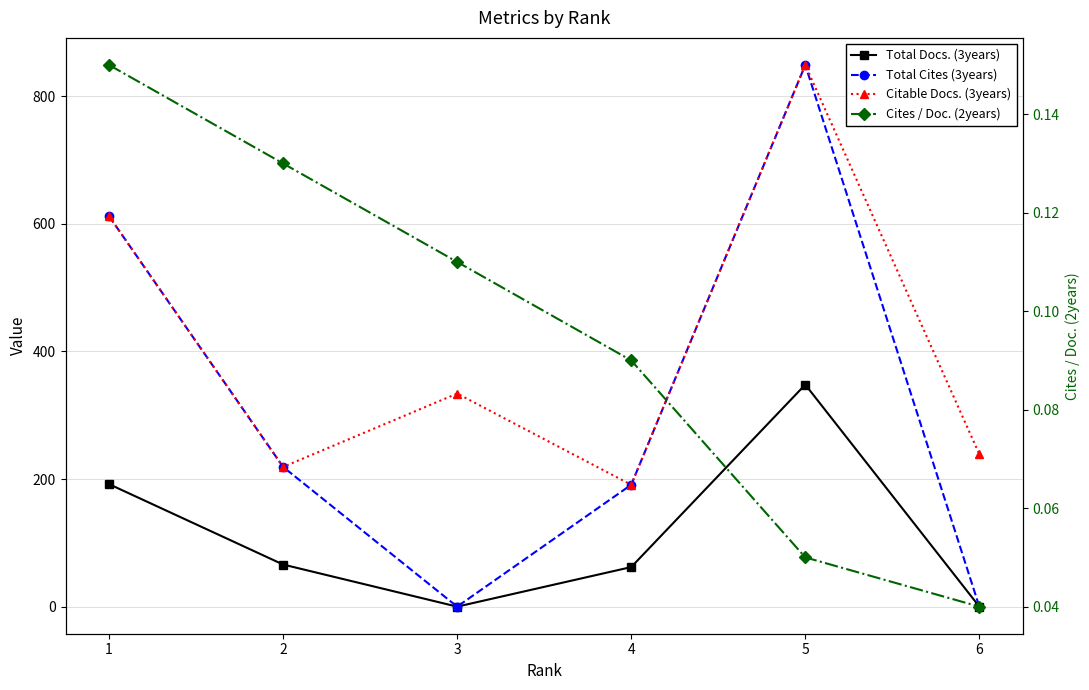

At 6, list the series in order from largest to smallest.

Citable Docs. (3years), Cites / Doc. (2years), Total Docs. (3years), Total Cites (3years)